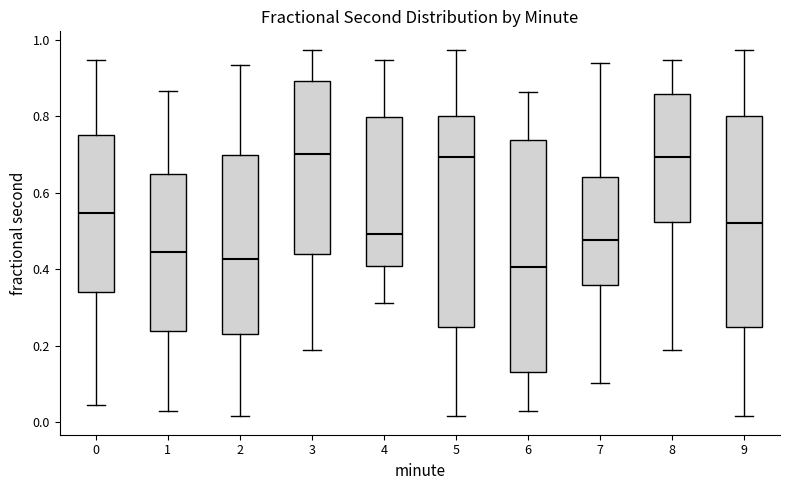

Reading left to right, read every box against the y-axis: the position of its median line, the range the box covers, and the ends of its whiskers. The values are not printed on the chart, so give them approximately, as read against the axis.

0: median 0.54, box 0.34 to 0.76, whiskers 0.04 to 0.94
1: median 0.44, box 0.24 to 0.64, whiskers 0.02 to 0.86
2: median 0.42, box 0.22 to 0.70, whiskers 0.02 to 0.94
3: median 0.70, box 0.44 to 0.90, whiskers 0.18 to 0.98
4: median 0.50, box 0.40 to 0.80, whiskers 0.32 to 0.94
5: median 0.70, box 0.24 to 0.80, whiskers 0.02 to 0.98
6: median 0.40, box 0.14 to 0.74, whiskers 0.02 to 0.86
7: median 0.48, box 0.36 to 0.64, whiskers 0.10 to 0.94
8: median 0.70, box 0.52 to 0.86, whiskers 0.18 to 0.94
9: median 0.52, box 0.24 to 0.80, whiskers 0.02 to 0.98